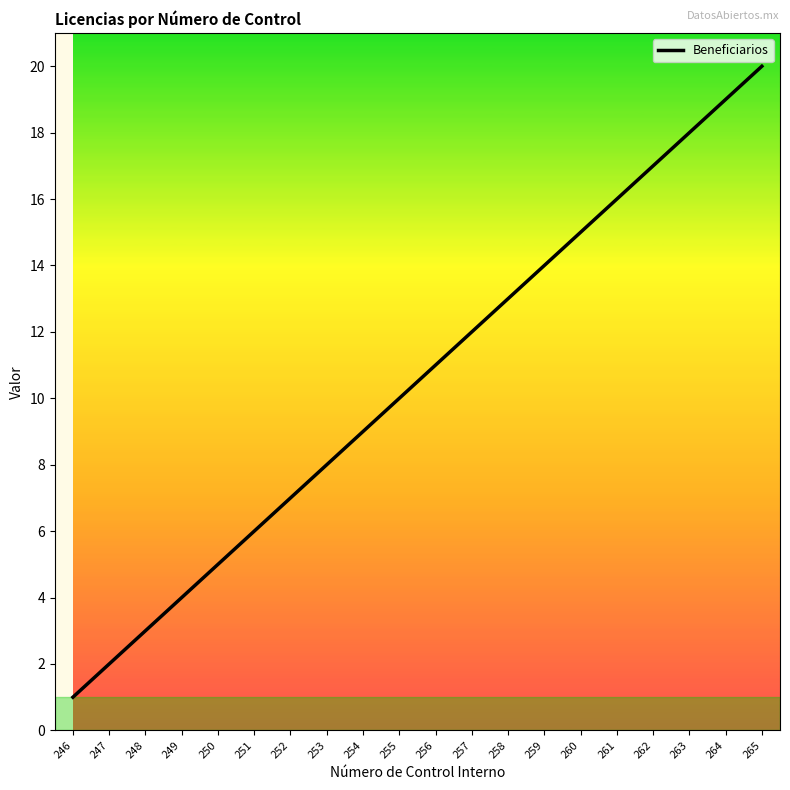

What is the sum of the values at 256 and 265?

31